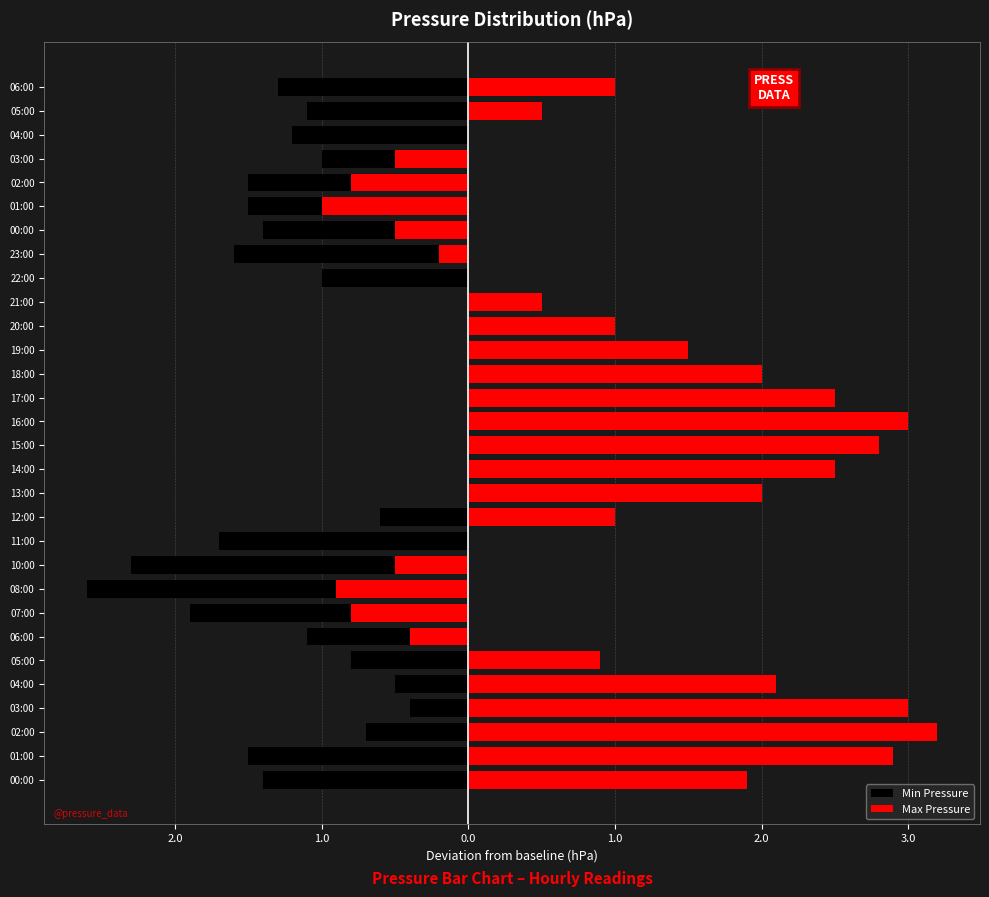

What is the smallest value displayed?

-2.6